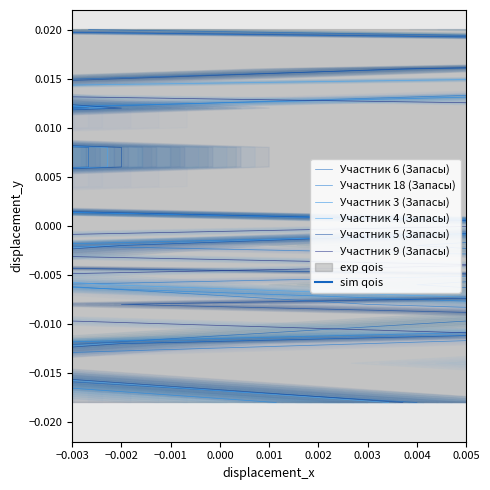

Is it true that Участник 3 (Запасы) equals -0.0 at −0.003?

False